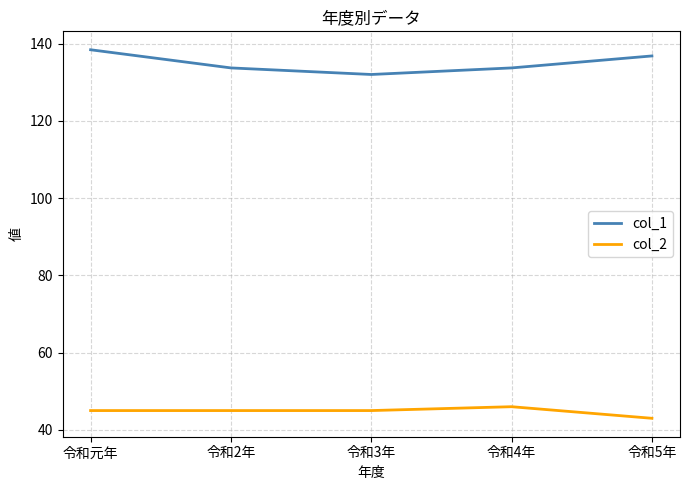

What is the total value across all series at 令和3年?

177.0